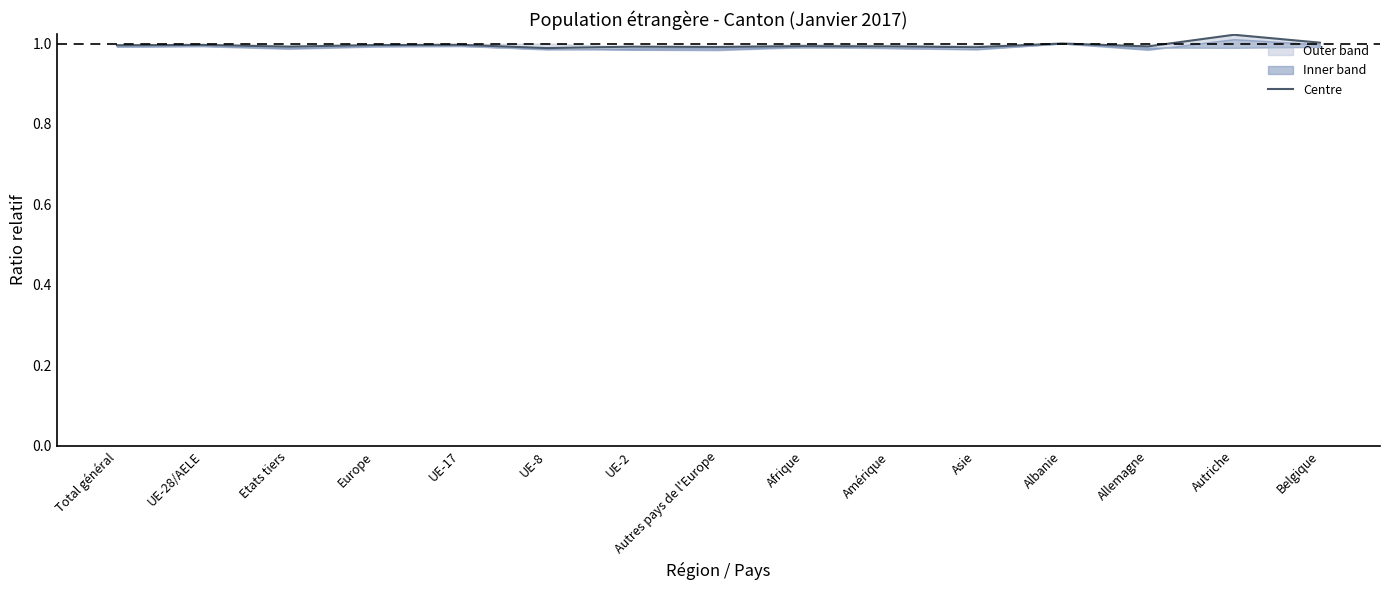

List the labels in order of value, smallest first.

UE-8, Asie, Autres pays de l'Europe, Etats tiers, UE-2, Amérique, Allemagne, Afrique, Total général, Europe, UE-28/AELE, UE-17, Albanie, Belgique, Autriche